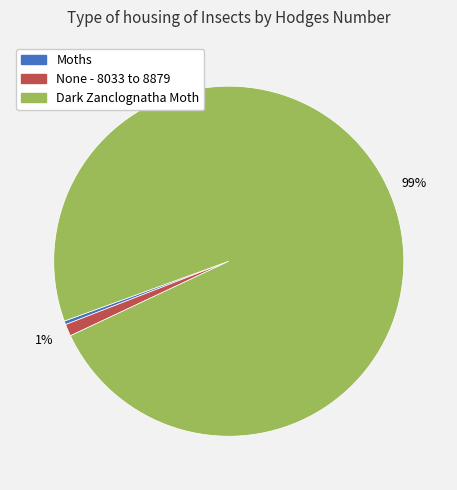

The None - 8033 to 8879 slice represents 11% of the pie. True or false?

False